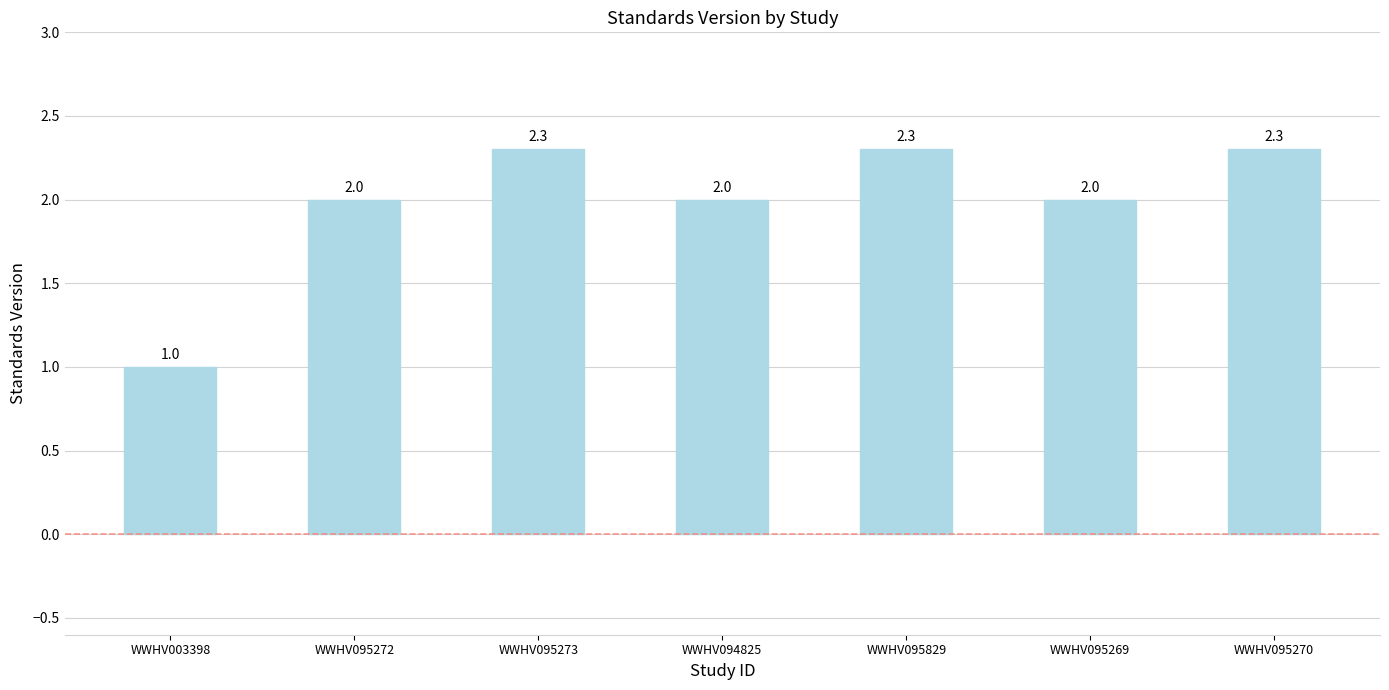

Between WWHV095270 and WWHV095272, which is larger?

WWHV095270